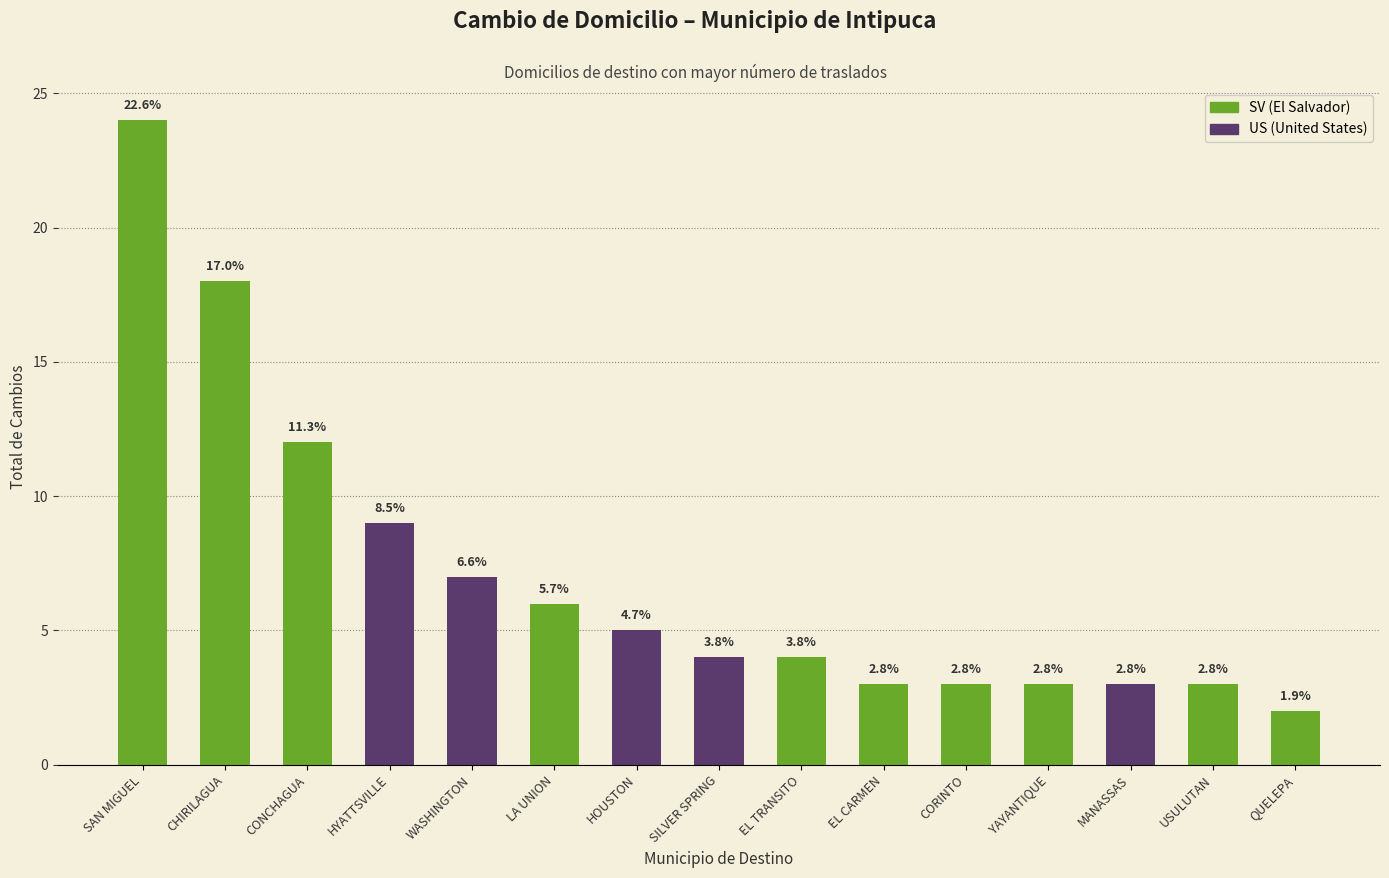

Does the chart contain any negative values?

No